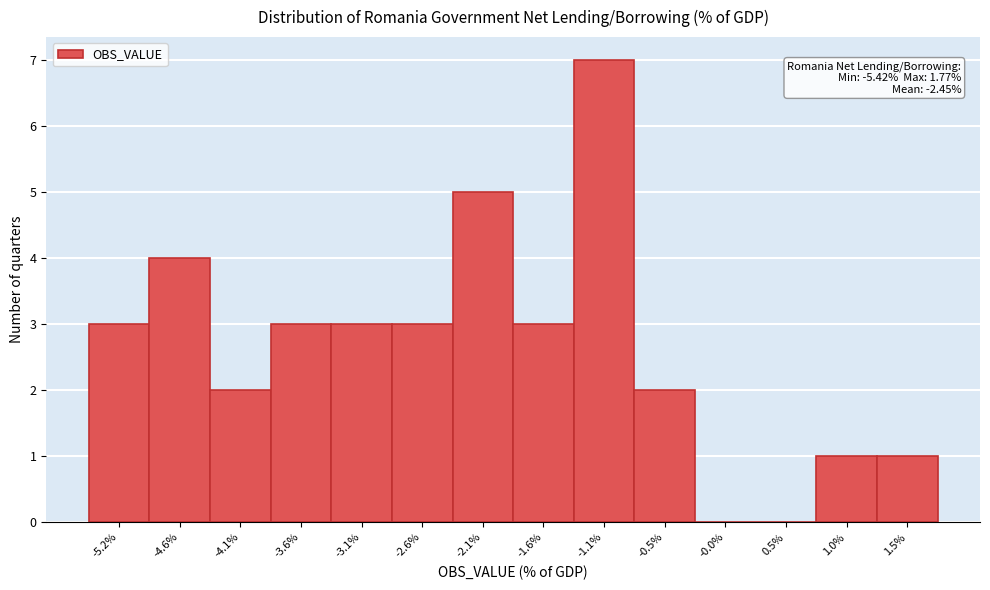

Over which range of the x-axis is the bar tallest?

-1.3 to -0.8